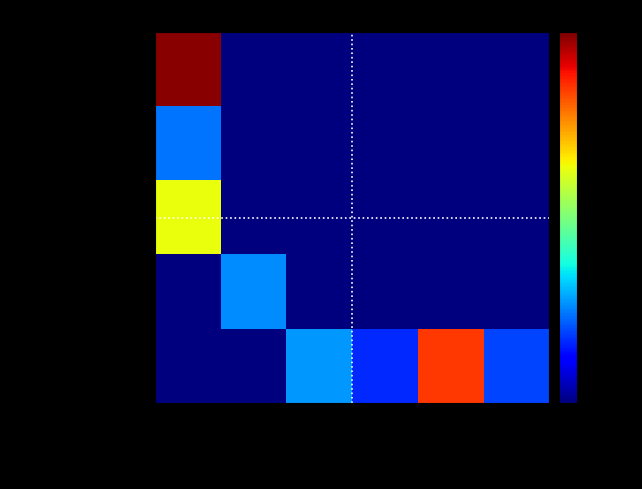

At which category is the sum across all series the highest?

Омлет